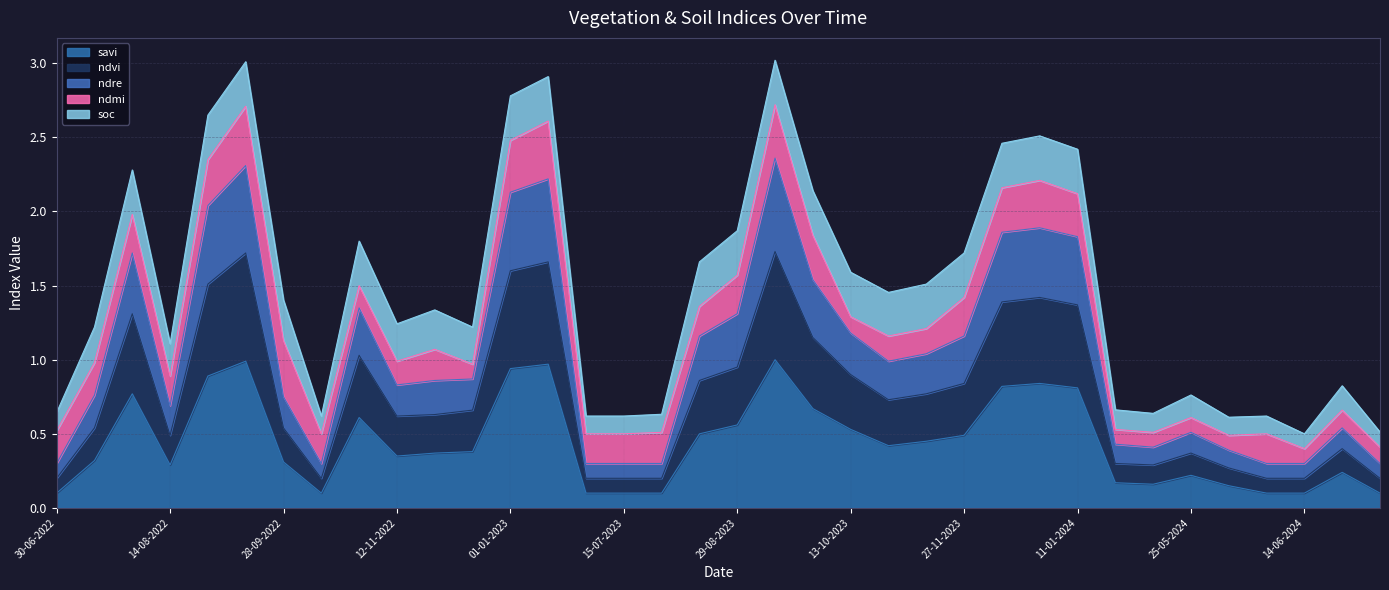

Does the chart have visible grid lines?

Yes